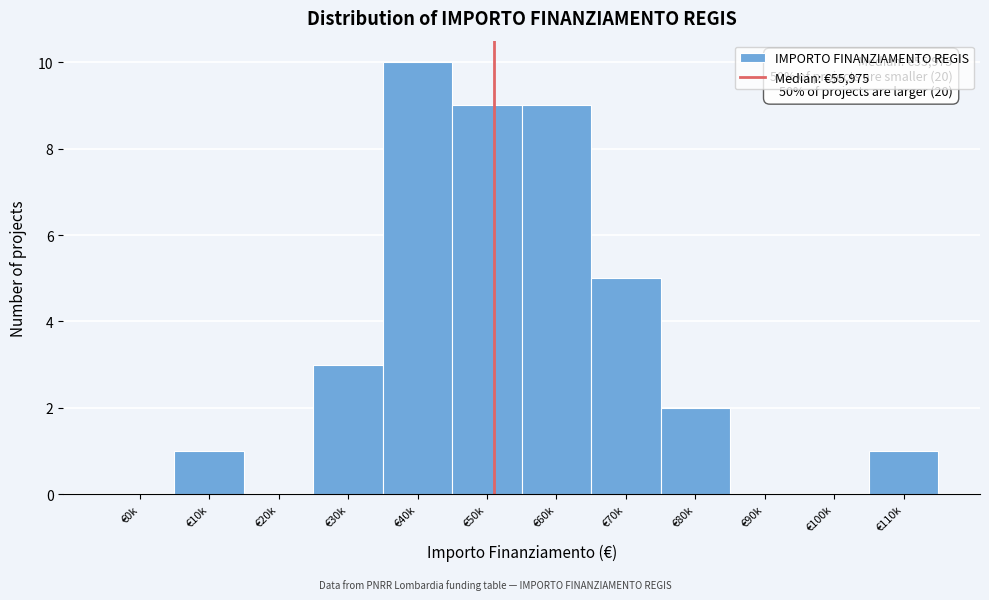

Reading right to left, extract all data points from this chart.

€110k=1	€100k=0	€90k=0	€80k=2	€70k=5	€60k=9	€50k=9	€40k=10	€30k=3	€20k=0	€10k=1	€0k=0